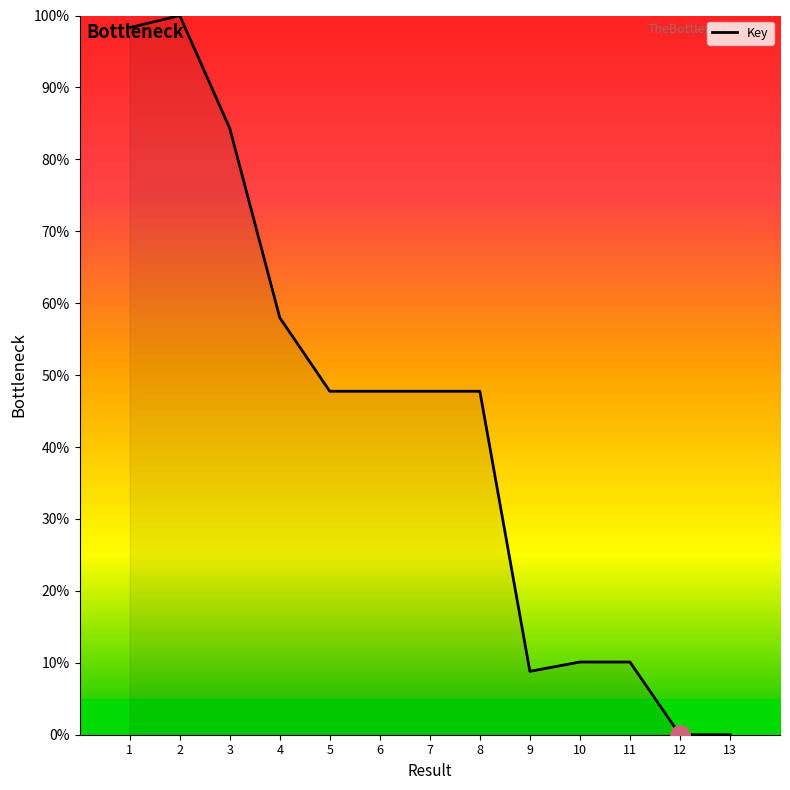

The chart shows a value of 84.3 at 3. True or false?

True